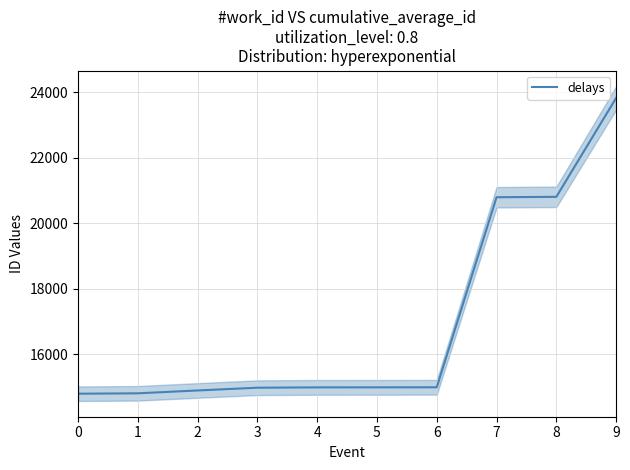

How many data points does each series have?

10